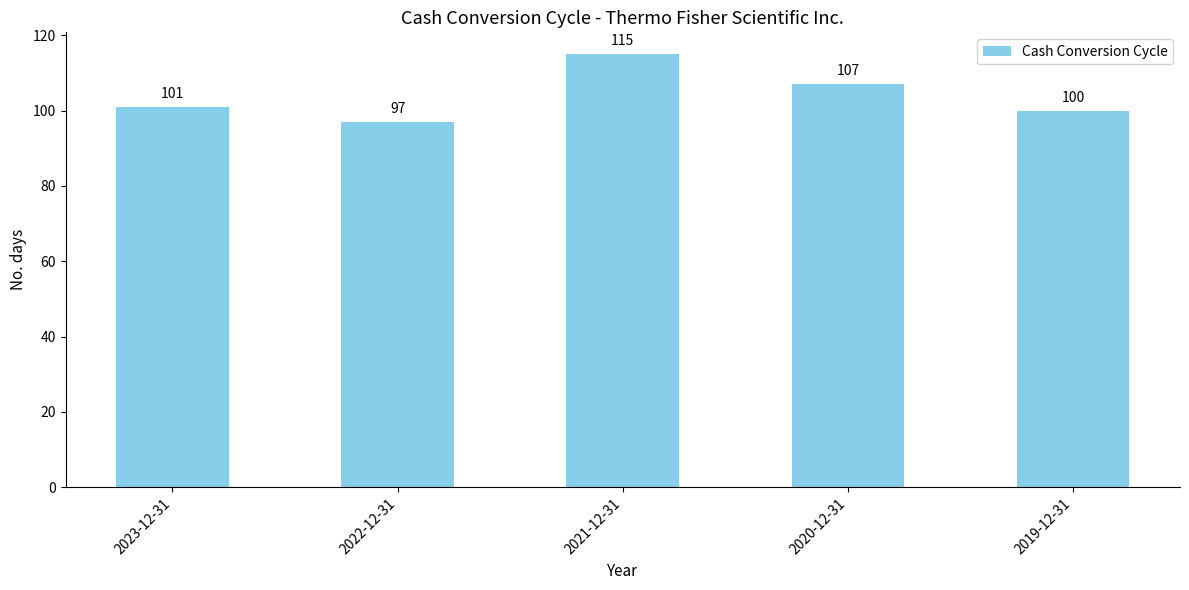

Reading left to right, what are all the values shown in this chart?

2023-12-31=101	2022-12-31=97	2021-12-31=115	2020-12-31=107	2019-12-31=100